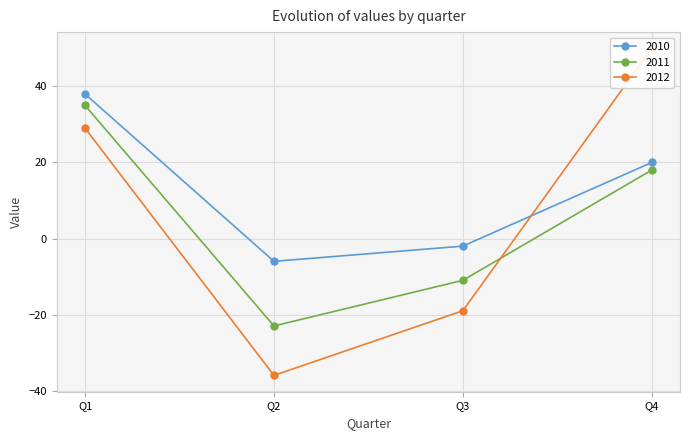

At which label does 2010 reach its minimum?

Q2